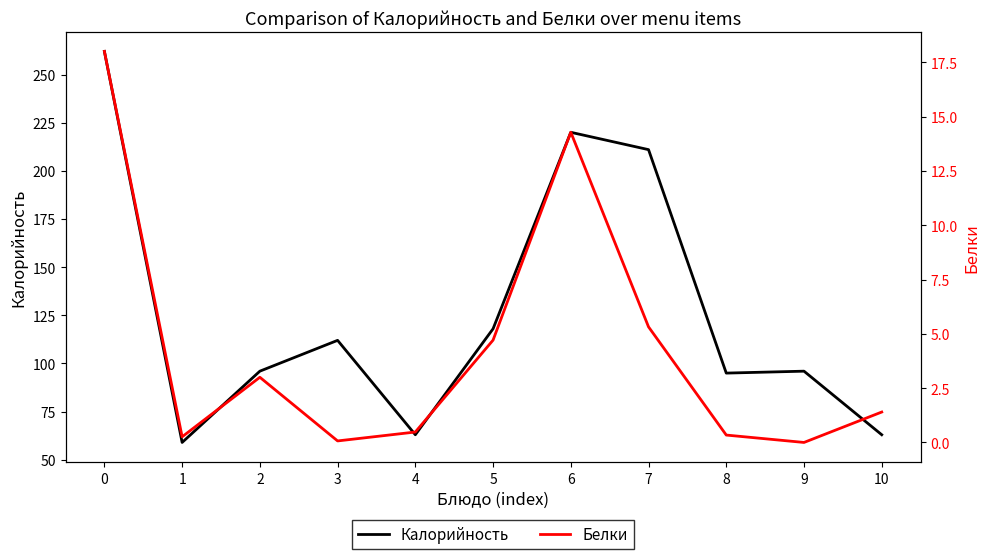

True or false: Белки has a value of 7.0 at 5.

False